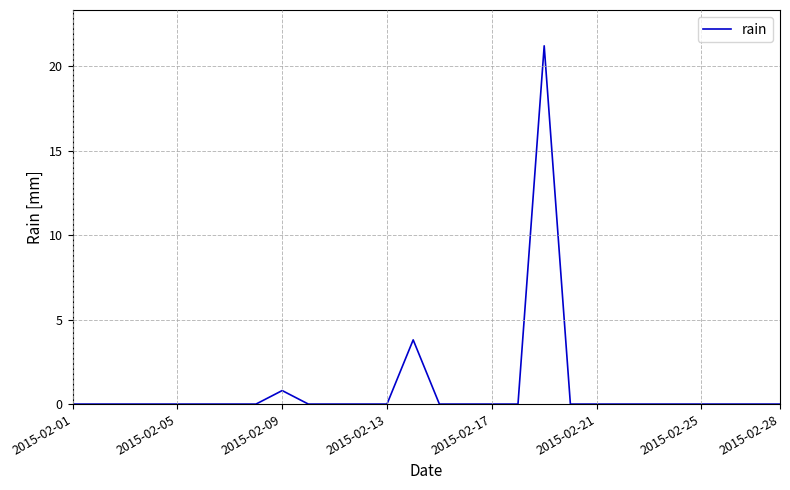

What is the maximum value shown in the chart?

21.2